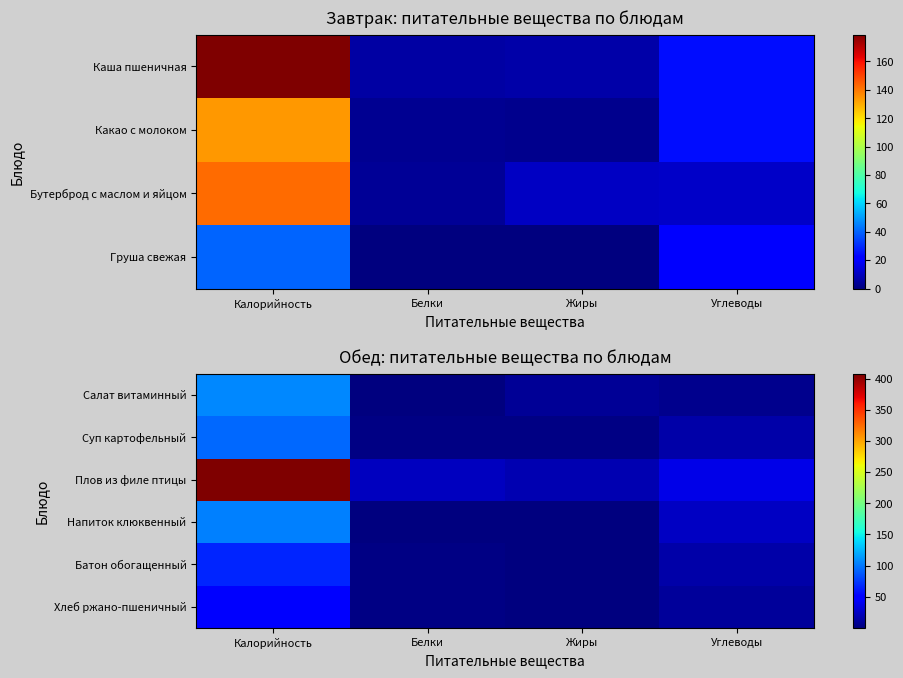

List the labels in order of Суп картофельный value, largest first.

Калорийность, Углеводы, Белки, Жиры